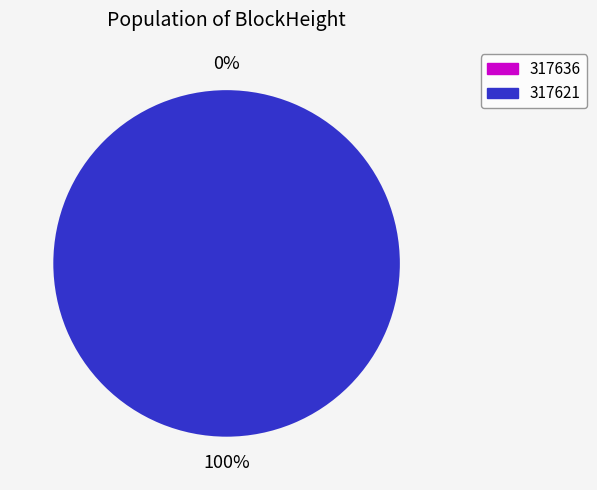

Rank the categories by value from highest to lowest.

317621, 317636